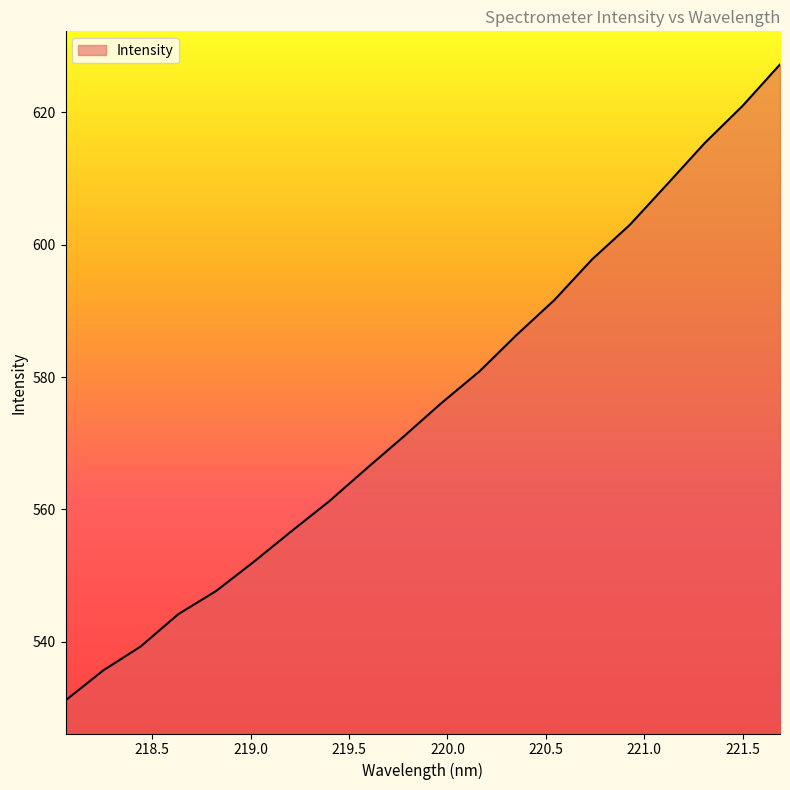

What is the minimum value shown in the chart?

531.2